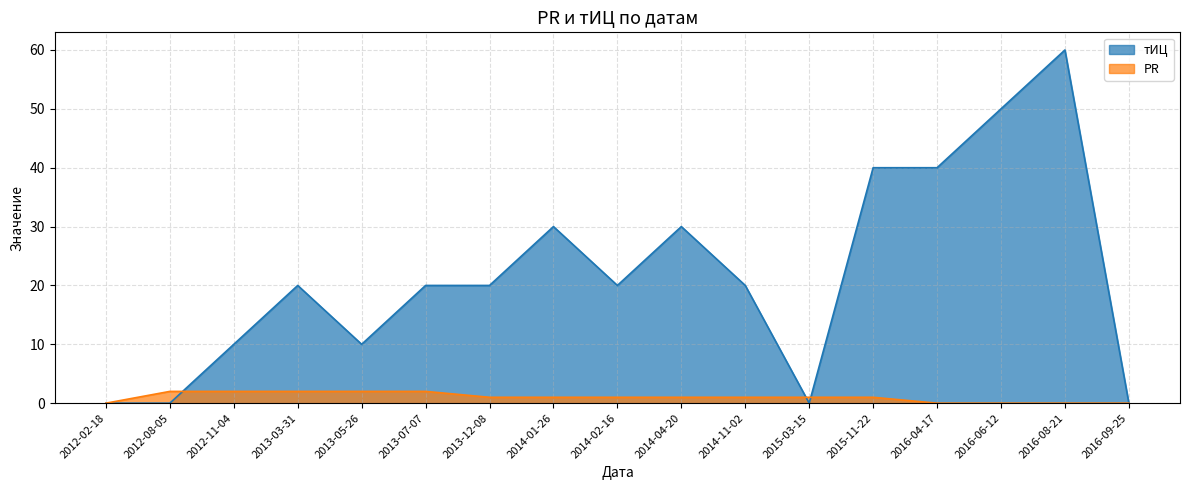

How many values in the PR series are below 1?

5